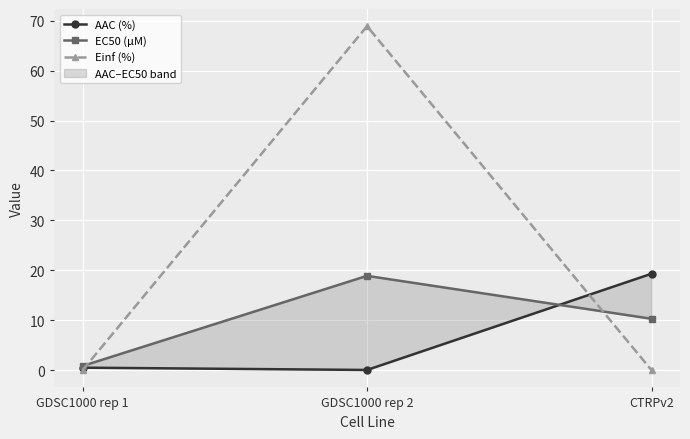

What position from the right is GDSC1000 rep 1?

3